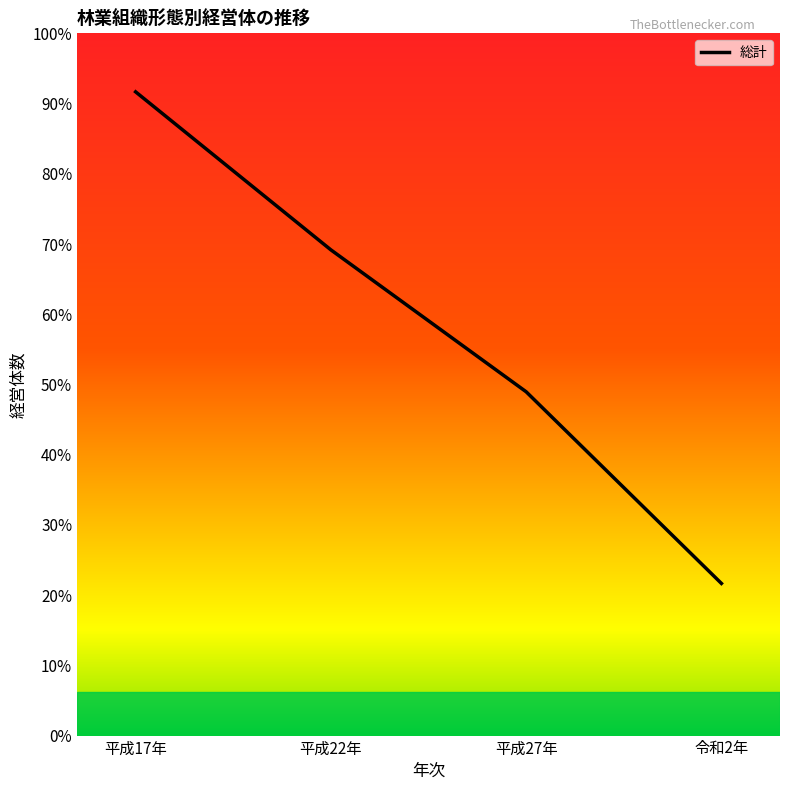

At which category does the chart reach its peak across all series?

平成17年